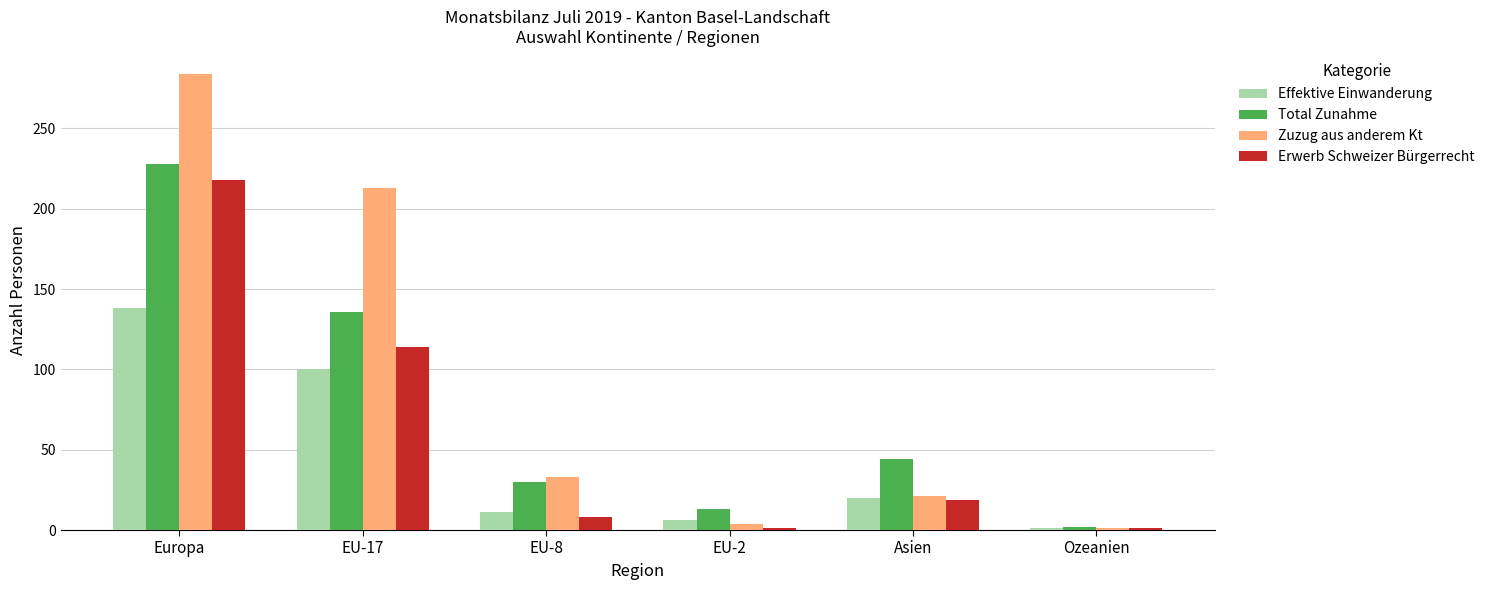

How many bars are there in total?

24